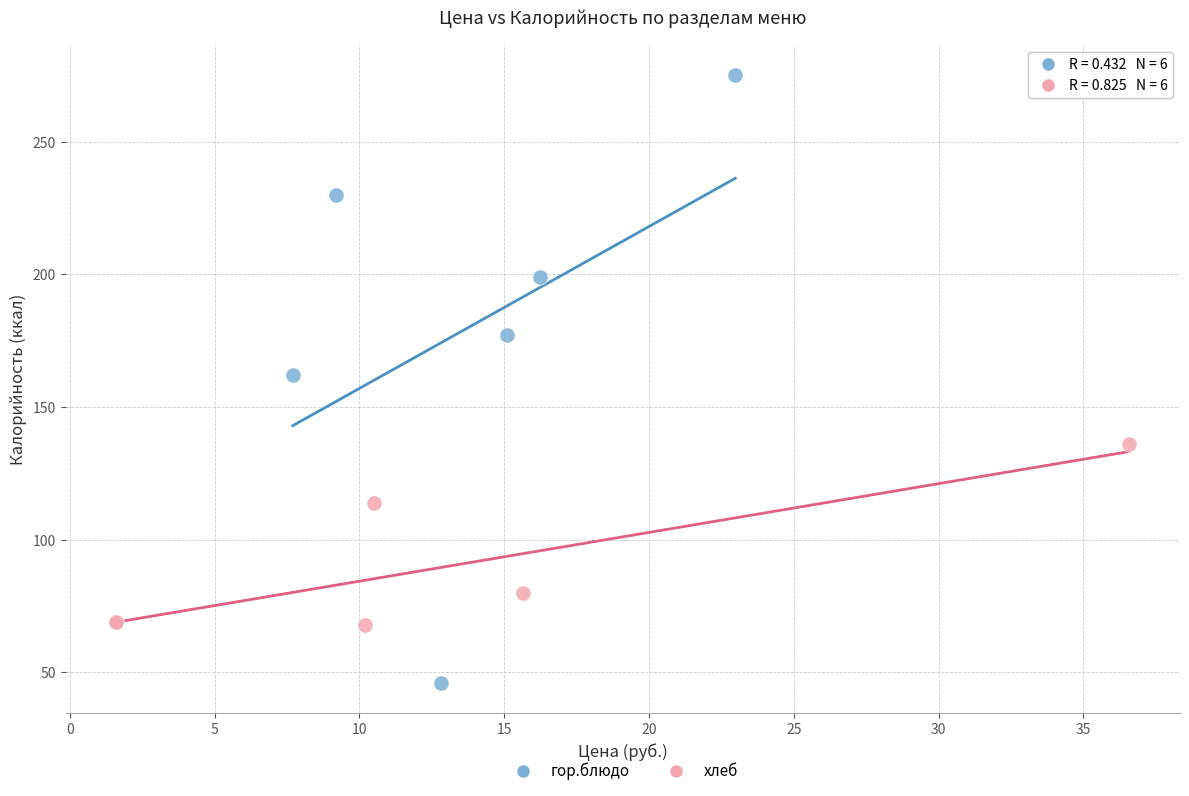

Which series reaches the maximum Y coordinate?

гор.блюдо